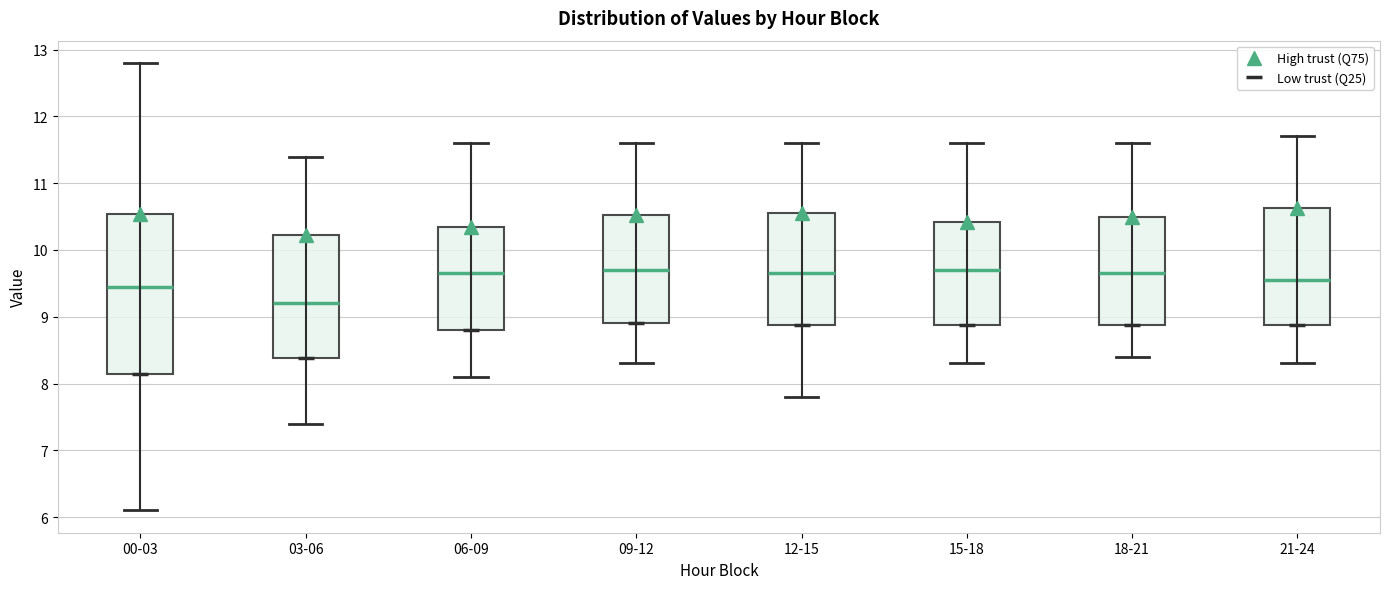

Where is the upper edge of the box for 03-06 on the y-axis? The values are not printed on the chart, so give them approximately, as read against the axis.

10.2